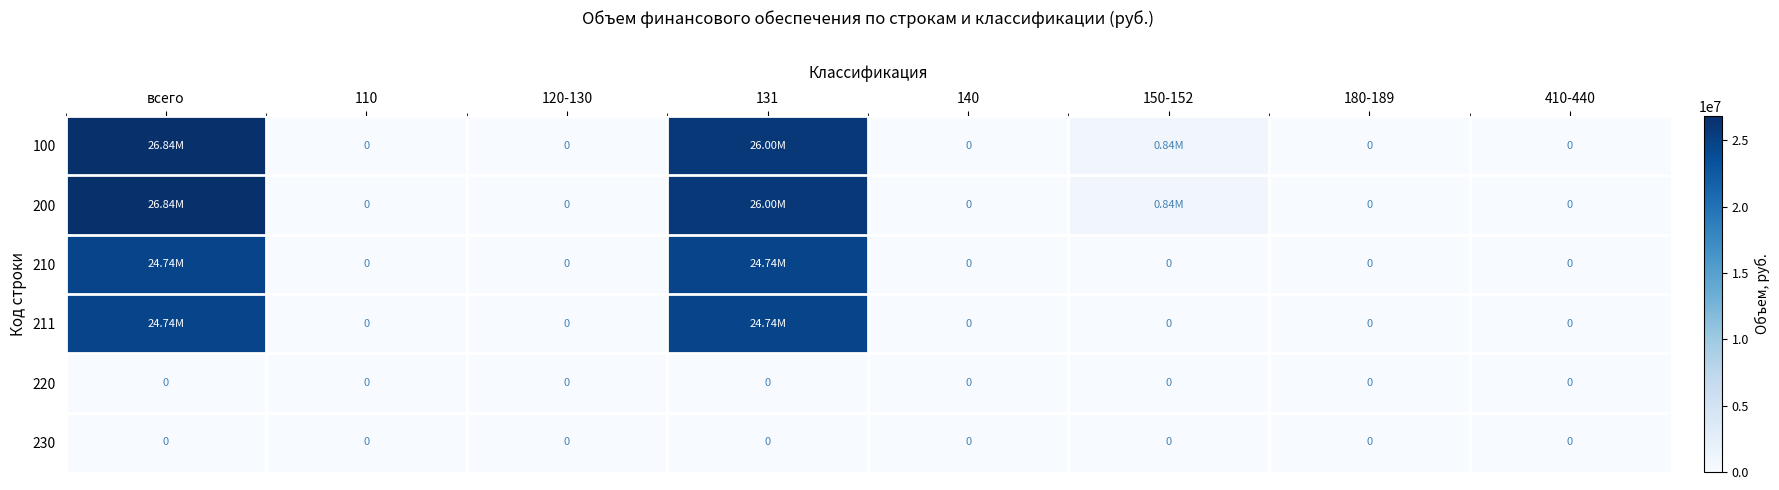

At 410-440, list the series in order from largest to smallest.

100, 200, 210, 211, 220, 230